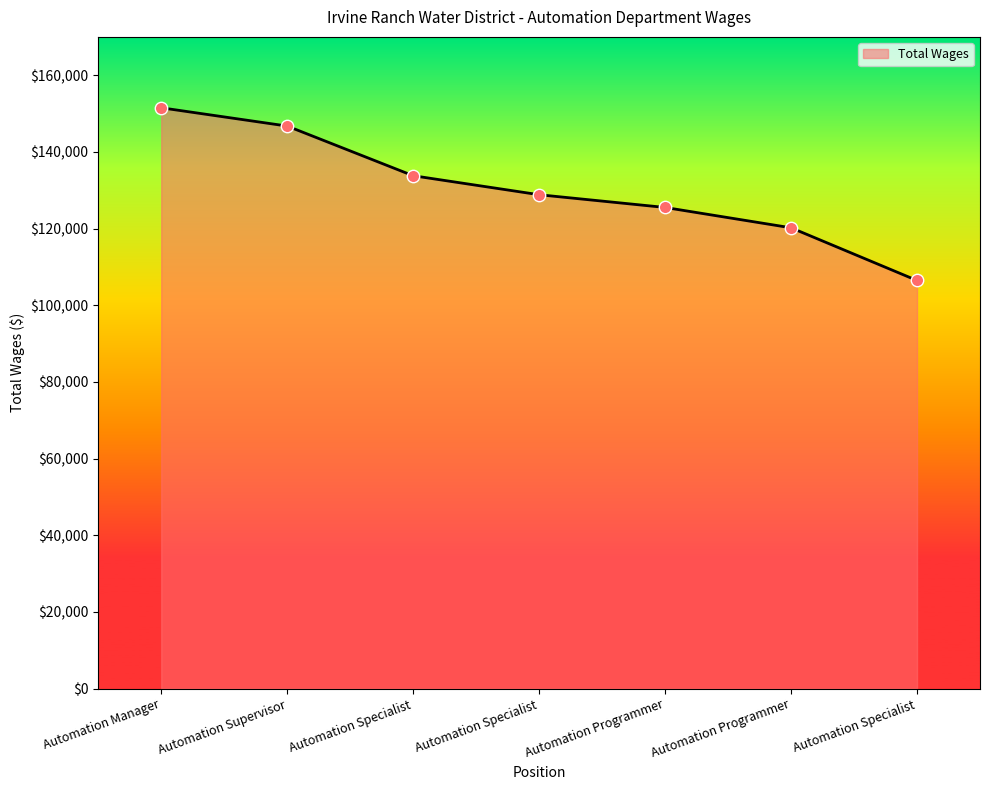

How many lines are shown in the chart?

1